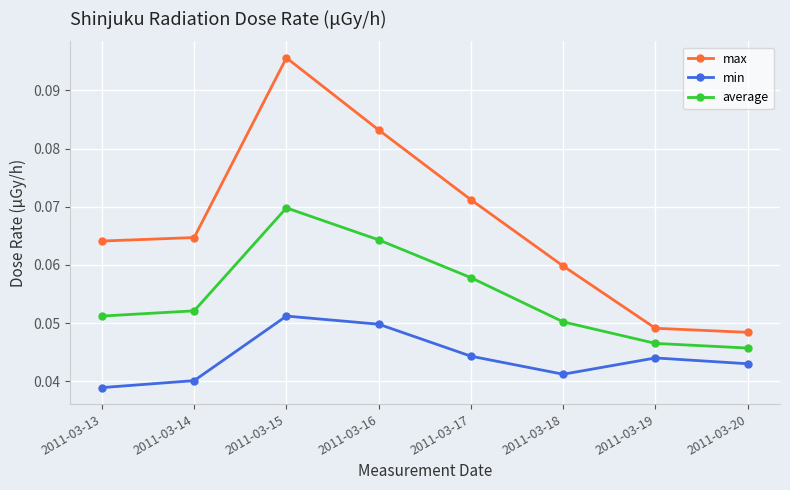

At which label does average reach its peak?

2011-03-15